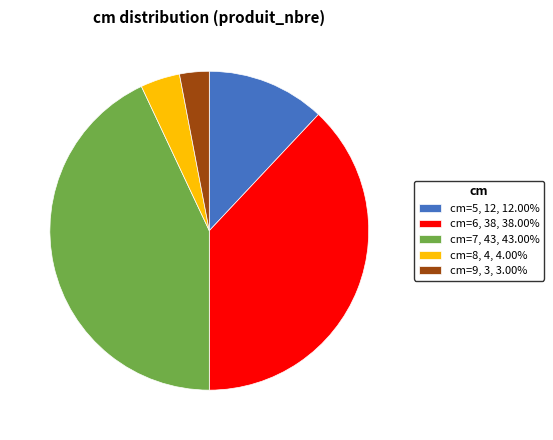

Approximately how many times larger is the value at cm=6, 38, 38.00% compared to cm=5, 12, 12.00%?

3.2